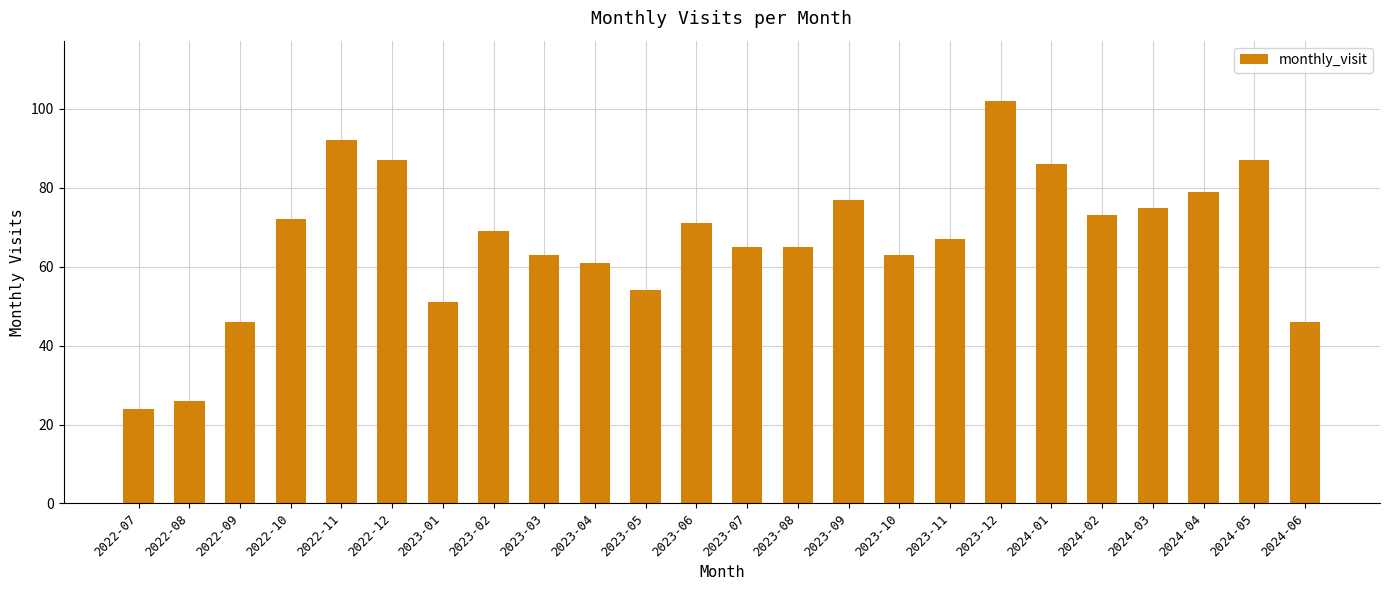

Reading right to left, transcribe all the data shown in this chart.

46	87	79	75	73	86	102	67	63	77	65	65	71	54	61	63	69	51	87	92	72	46	26	24